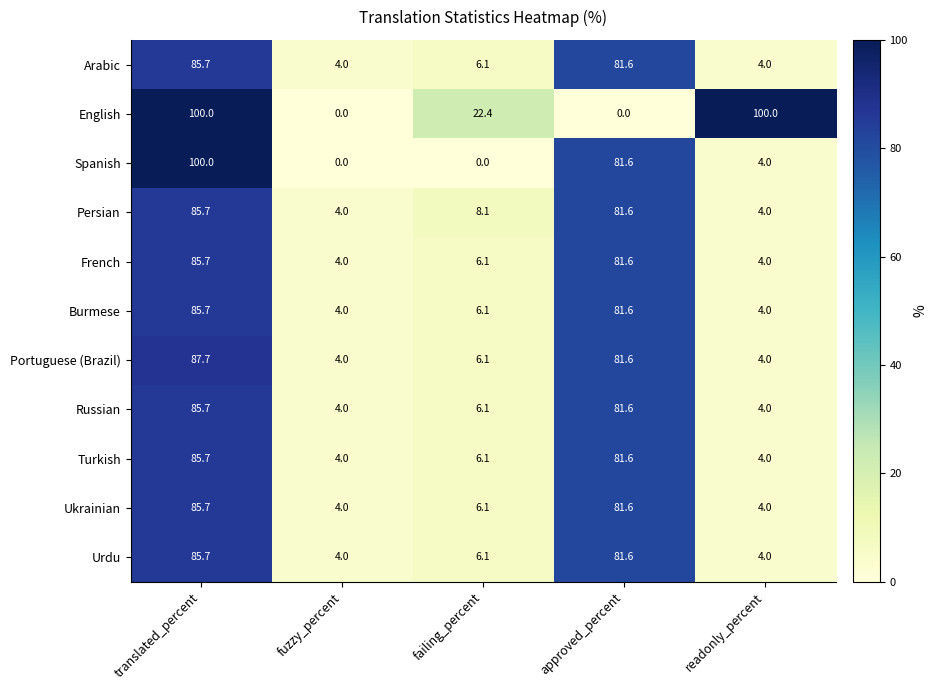

At how many categories does at least one series exceed 43?

3